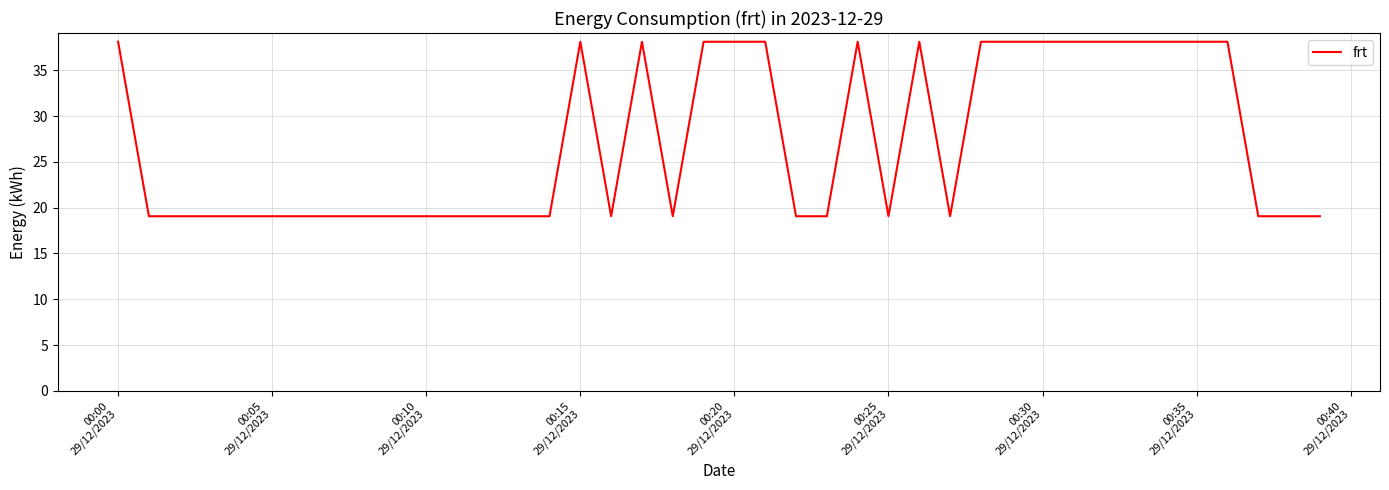

What is the greatest value displayed?

38.1